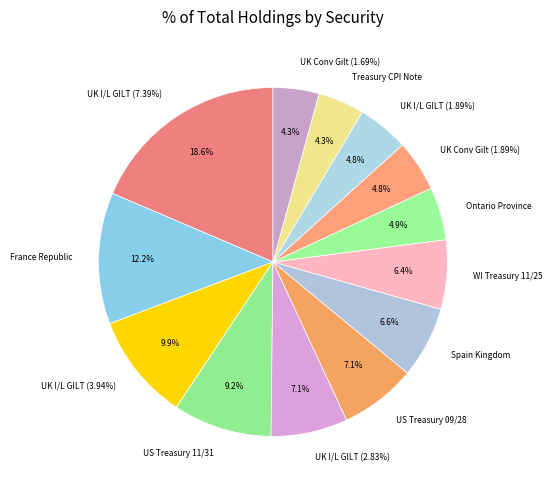

Count the number of slices in the pie.

13